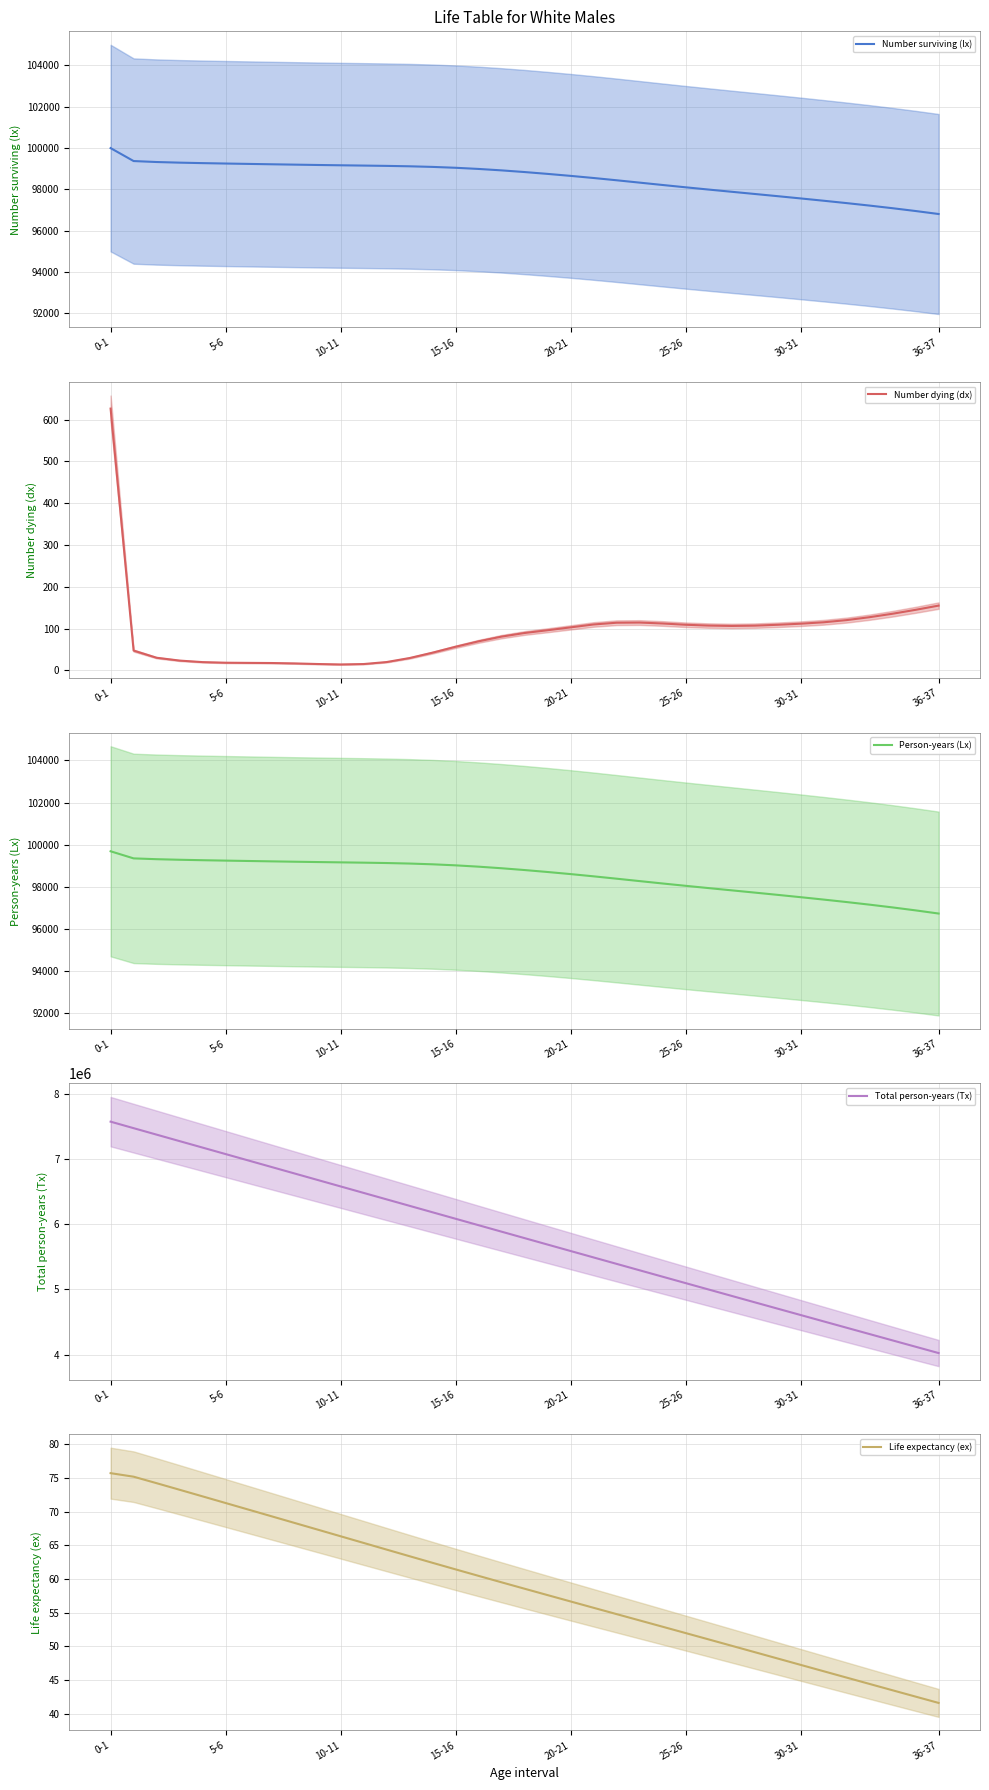

At which label does Number surviving (lx) reach its minimum?

36-37